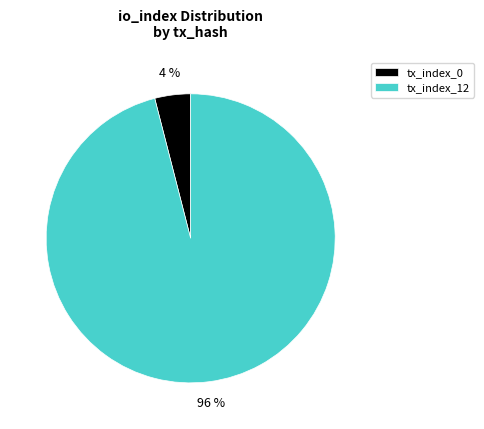

The tx_index_0 slice represents 4% of the pie. True or false?

True